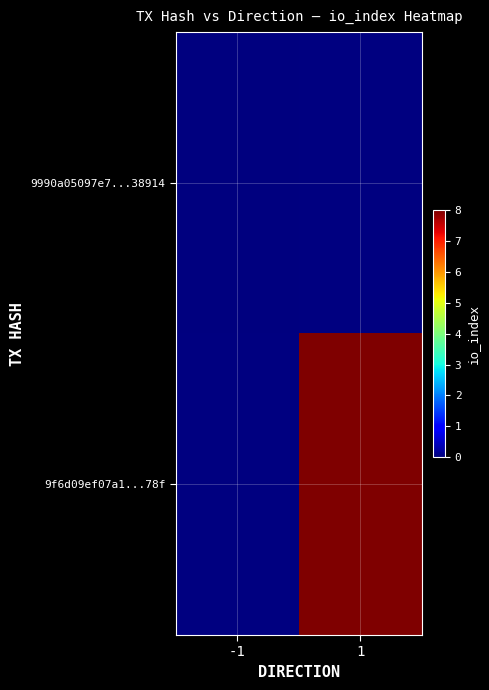

At how many categories does at least one series exceed 0?

1